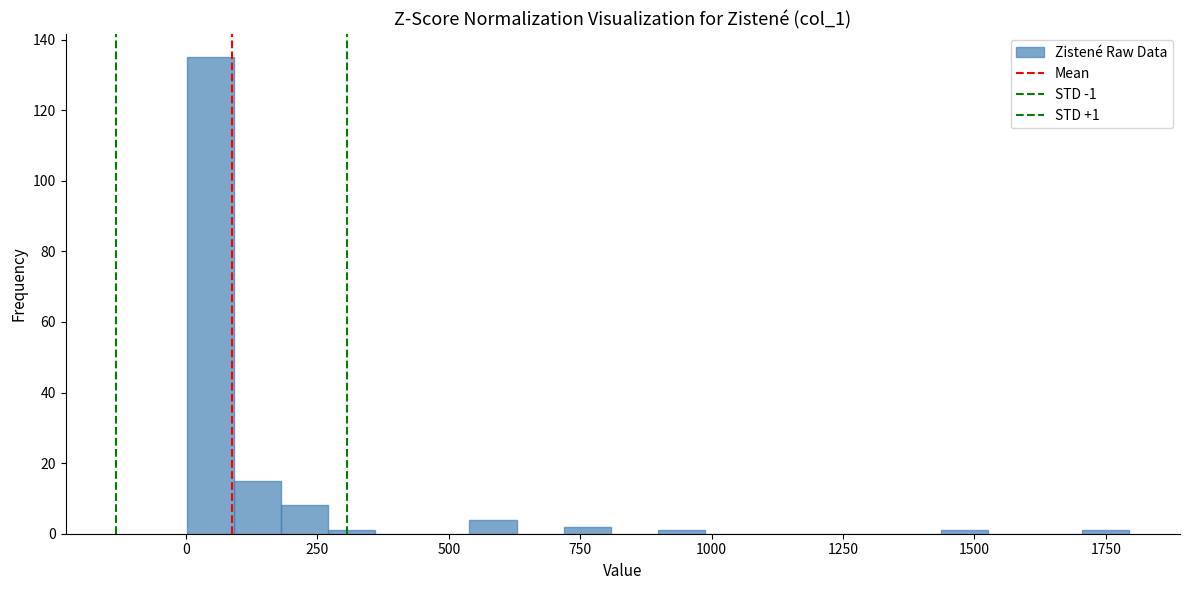

Around what value on the x-axis is the tallest bar? Give the approximate position of its centre, as read against the axis.

50